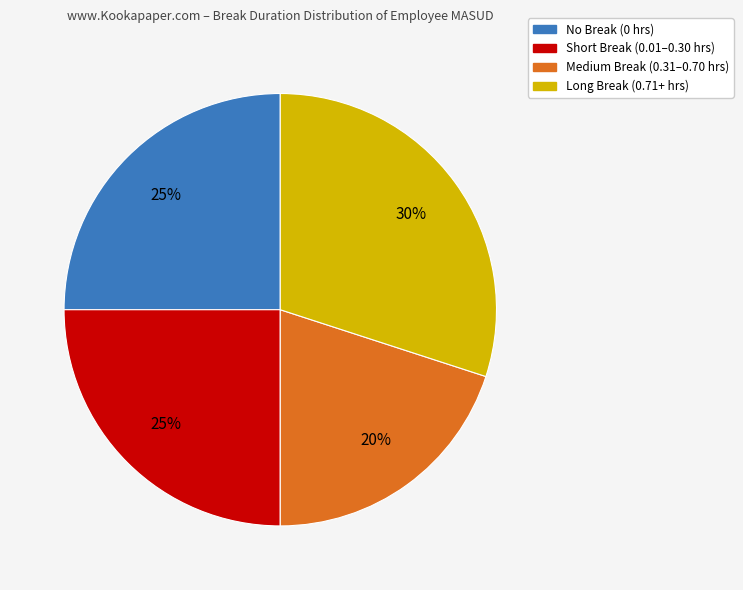

To the nearest percent, what portion does No Break (0 hrs) represent?

25%